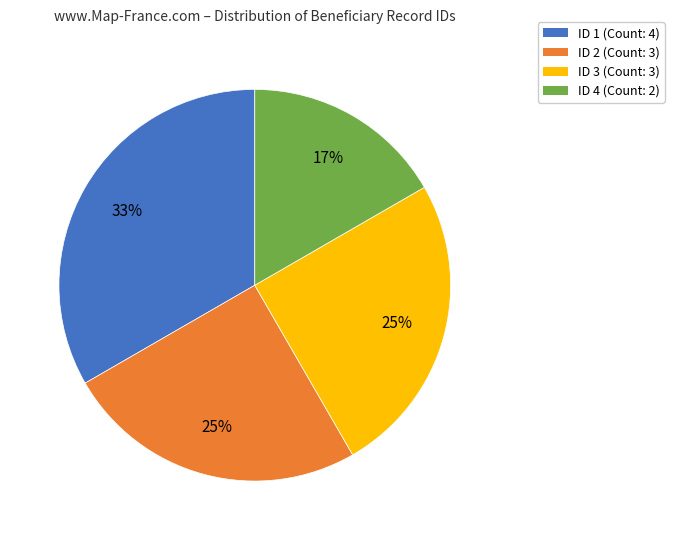

To the nearest percent, what is the average slice percentage?

25%